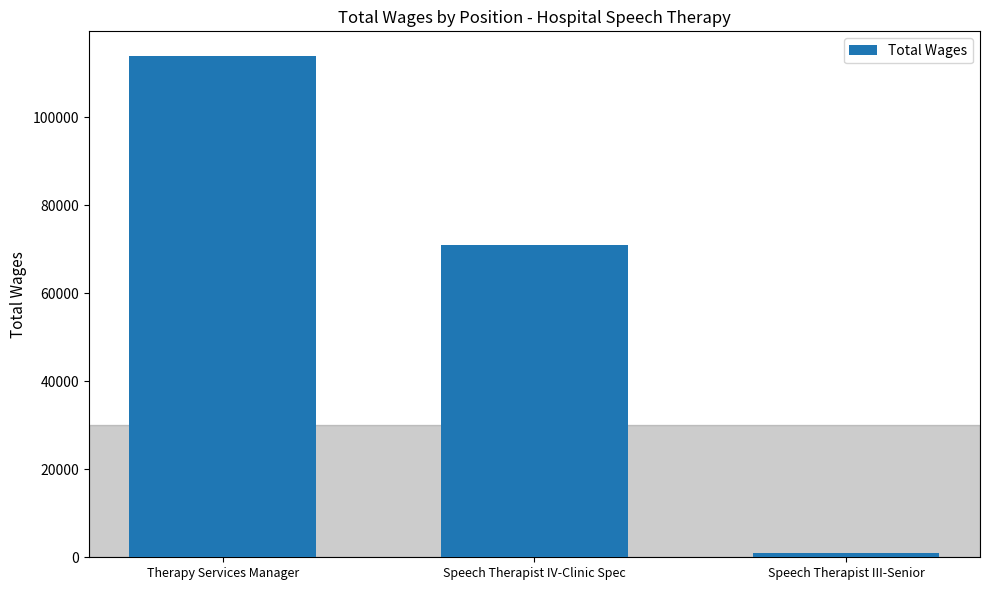

Reading right to left, extract all data points from this chart.

Speech Therapist III-Senior=980	Speech Therapist IV-Clinic Spec=70937	Therapy Services Manager=113887